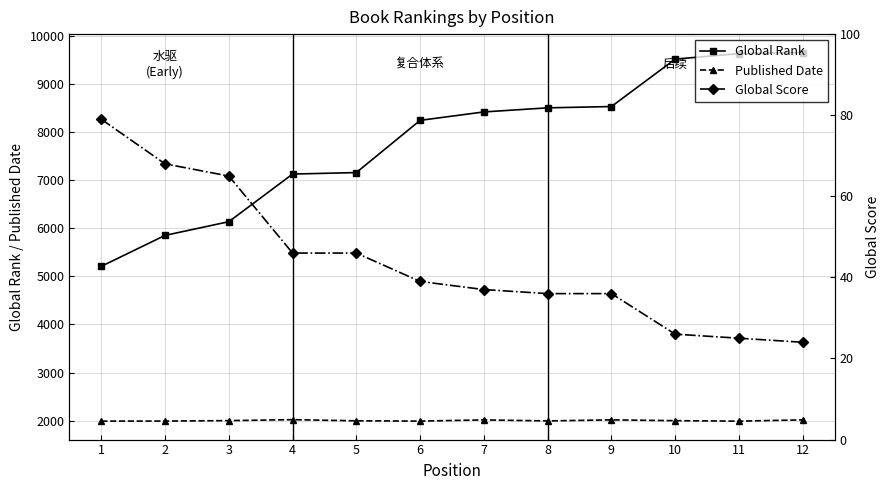

Rank the series by their average value, from lowest to highest.

Global Score, Published Date, Global Rank